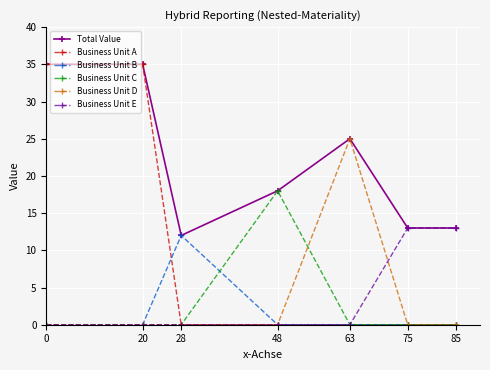

Is it true that Business Unit D equals 0 at 20?

True